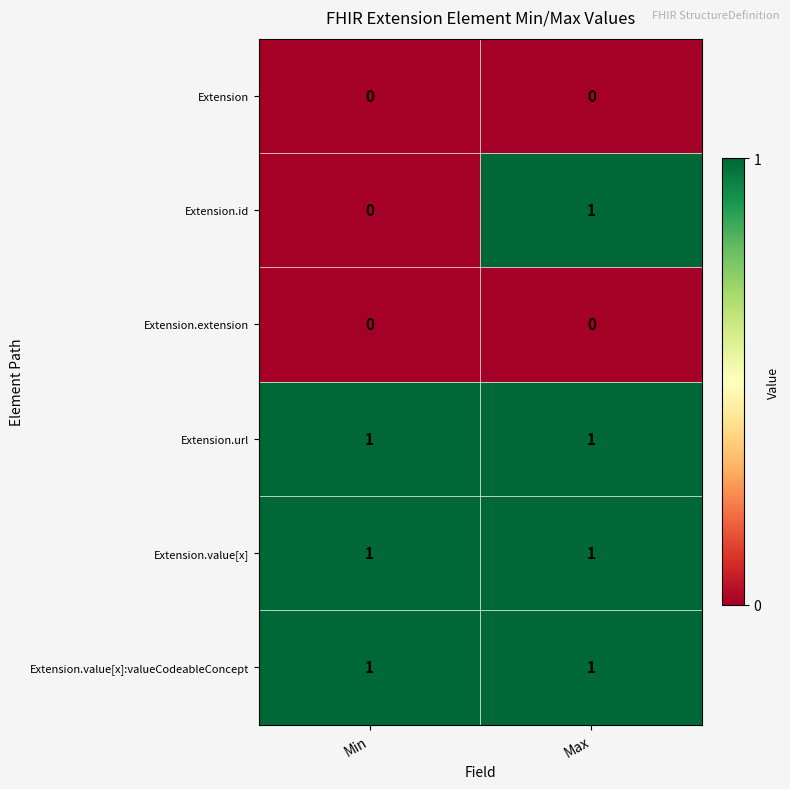

Reading left to right, what are all the values shown in this chart?

Extension: Min=0	Max=0
Extension.id: Min=0	Max=1
Extension.extension: Min=0	Max=0
Extension.url: Min=1	Max=1
Extension.value[x]: Min=1	Max=1
Extension.value[x]:valueCodeableConcept: Min=1	Max=1